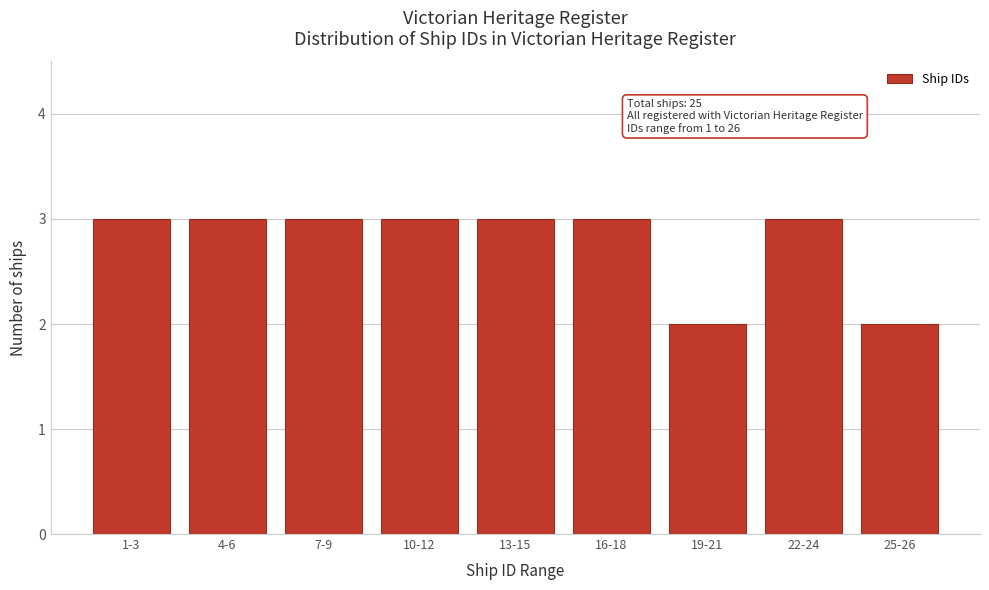

Reading left to right, what are all the values shown in this chart?

1-3=3	4-6=3	7-9=3	10-12=3	13-15=3	16-18=3	19-21=2	22-24=3	25-26=2